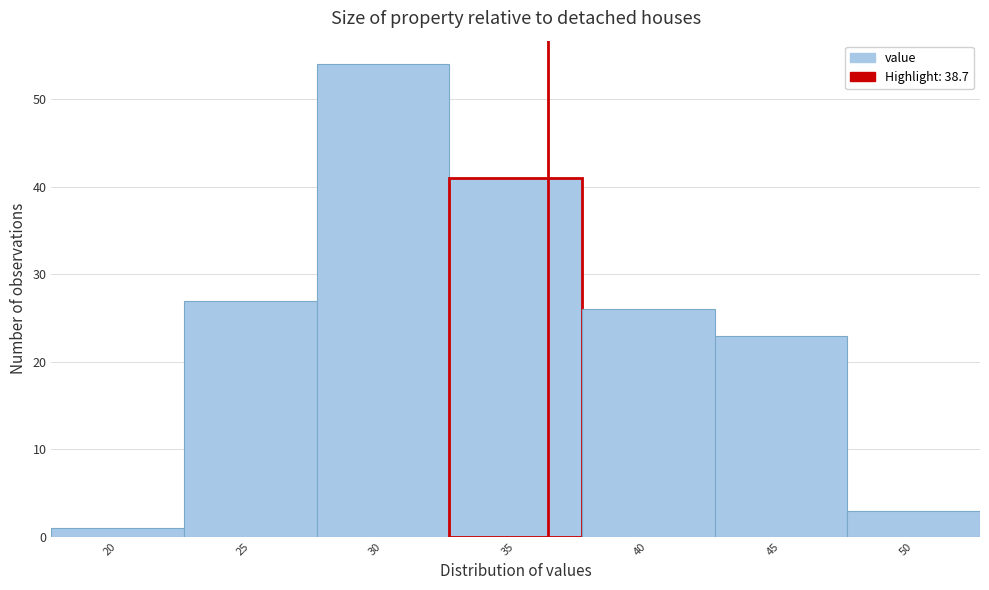

Reading left to right, what are all the values shown in this chart?

1	27	54	41	26	23	3